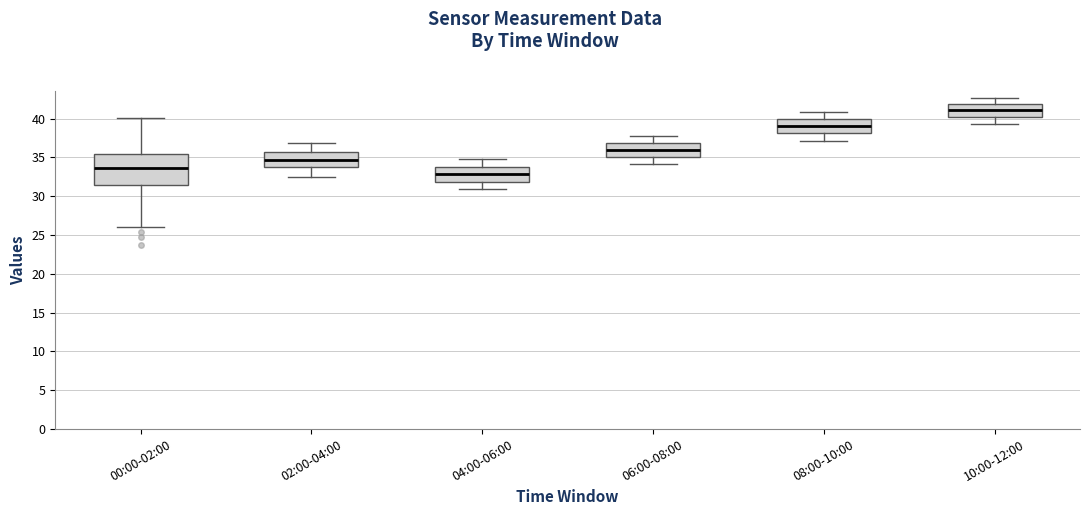

Which box's median line is the highest?

10:00-12:00